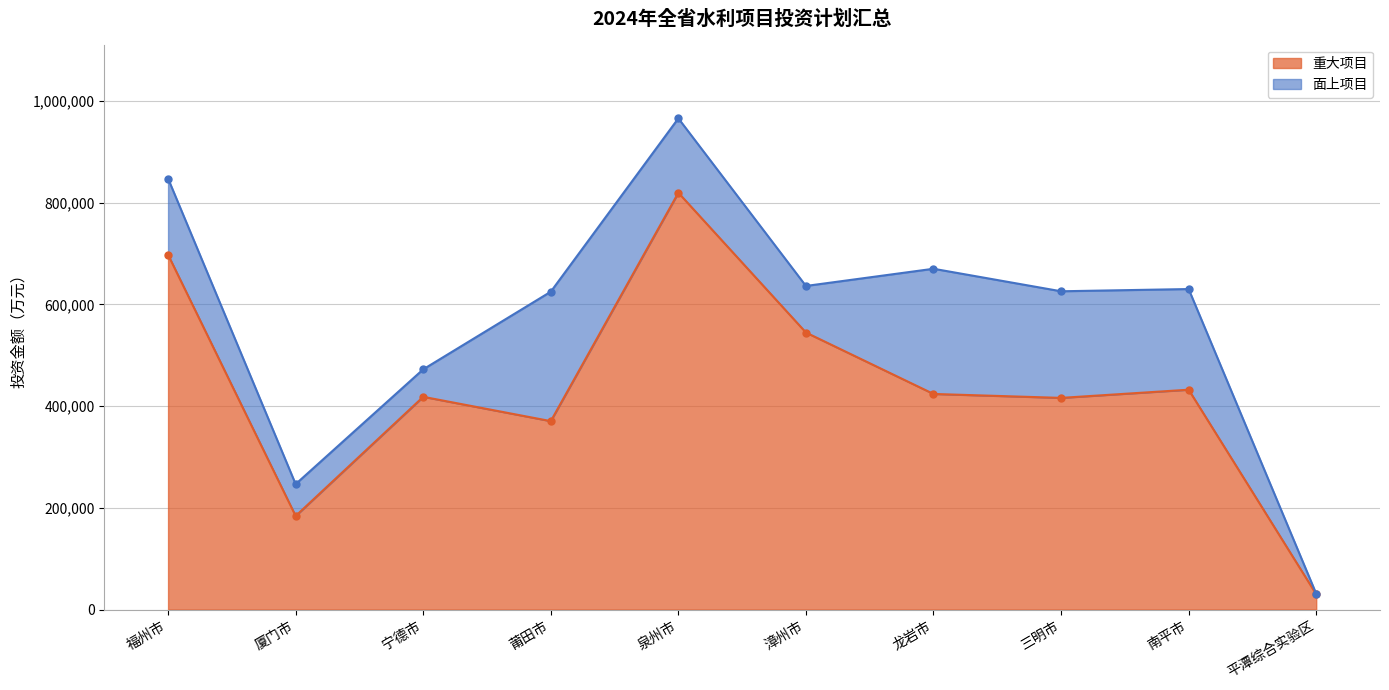

List the labels in order of value, smallest first.

平潭综合实验区, 厦门市, 莆田市, 三明市, 宁德市, 龙岩市, 南平市, 漳州市, 福州市, 泉州市